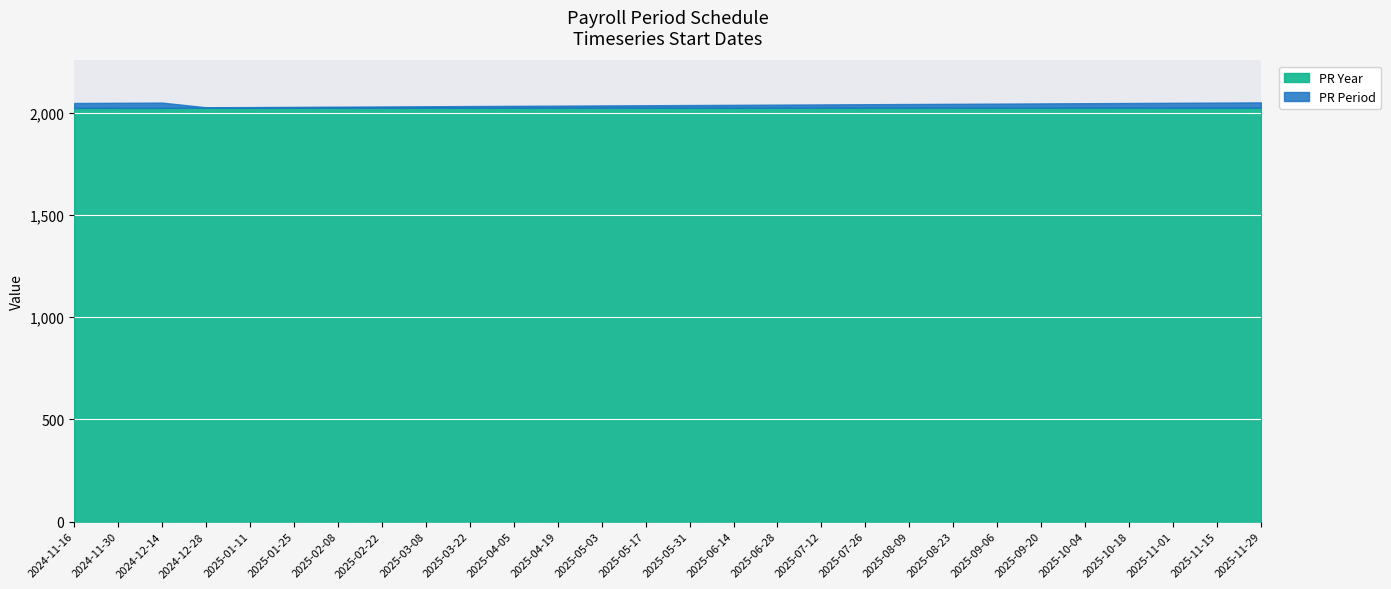

Reading left to right, transcribe all the data shown in this chart.

PR Period: 24	25	26	2	3	4	5	6	7	8	9	10	11	12	13	14	15	16	17	18	19	20	21	22	23	24	25	26
PR Year: 2024	2024	2024	2025	2025	2025	2025	2025	2025	2025	2025	2025	2025	2025	2025	2025	2025	2025	2025	2025	2025	2025	2025	2025	2025	2025	2025	2025